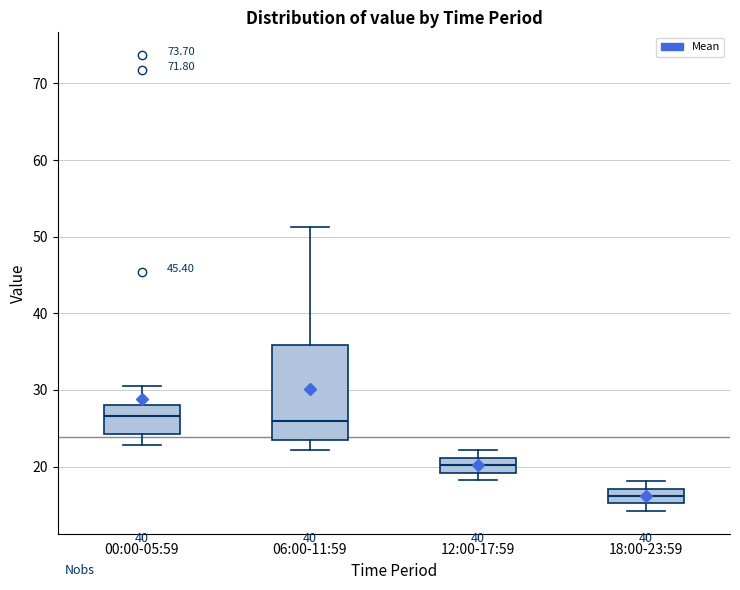

Which box is the tallest, from its lower edge to its upper edge?

06:00-11:59